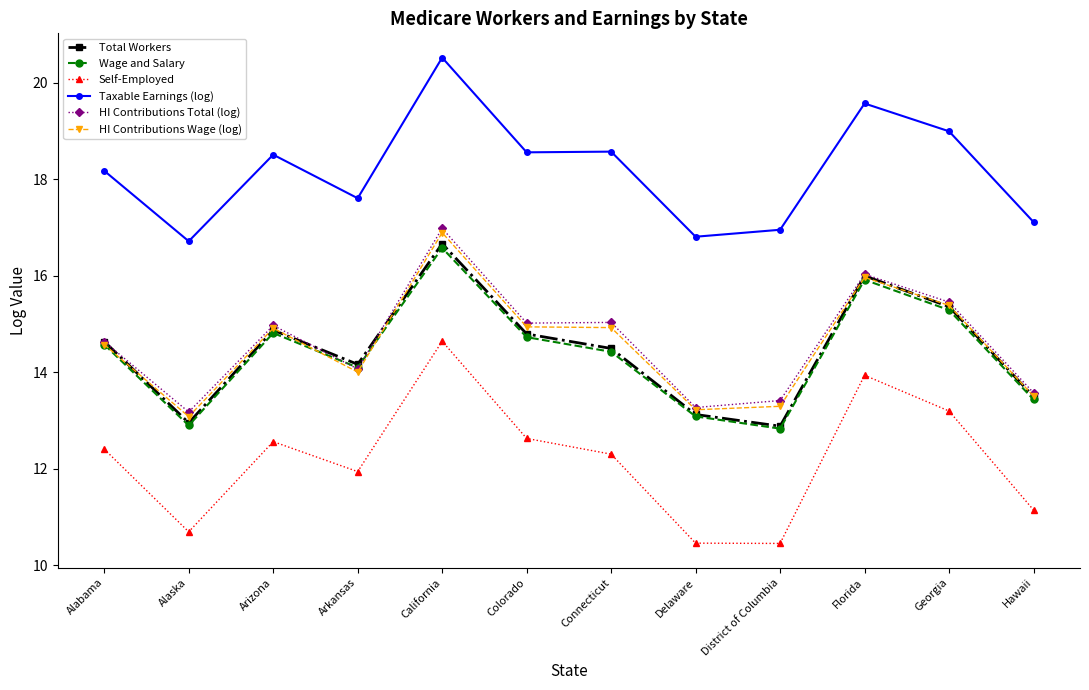

At which label does HI Contributions Total (log) reach its peak?

California